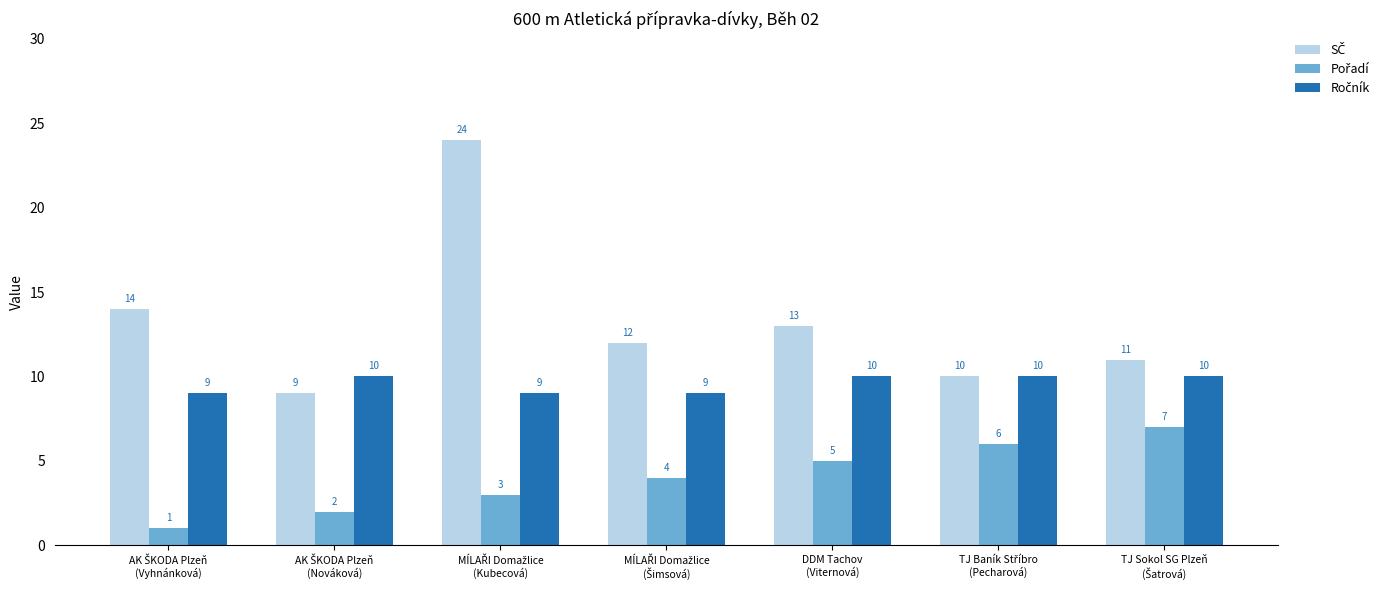

What is the greatest value displayed?

24